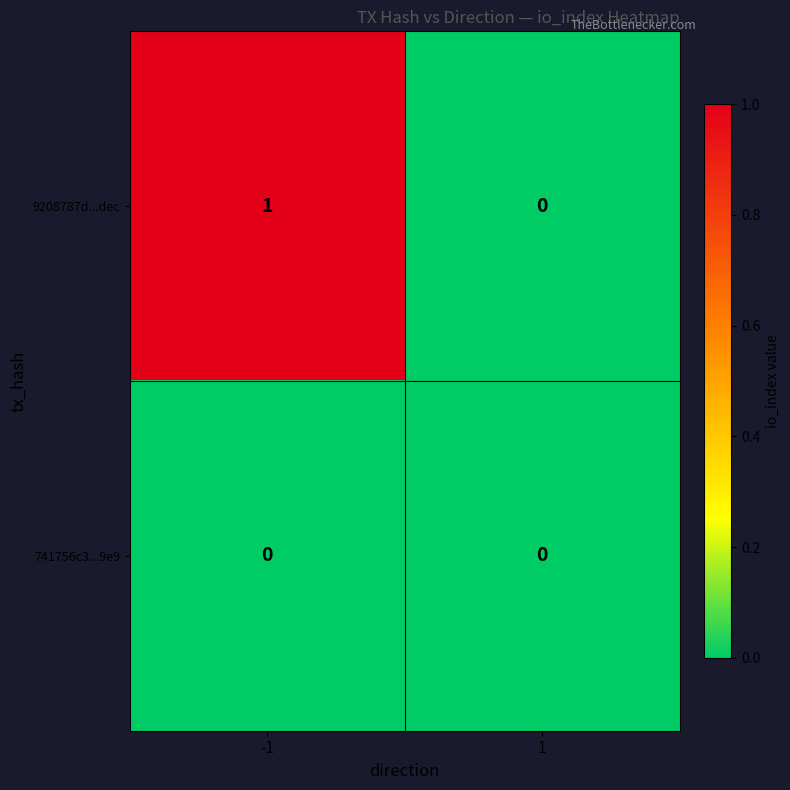

Count the number of data series in this chart.

2